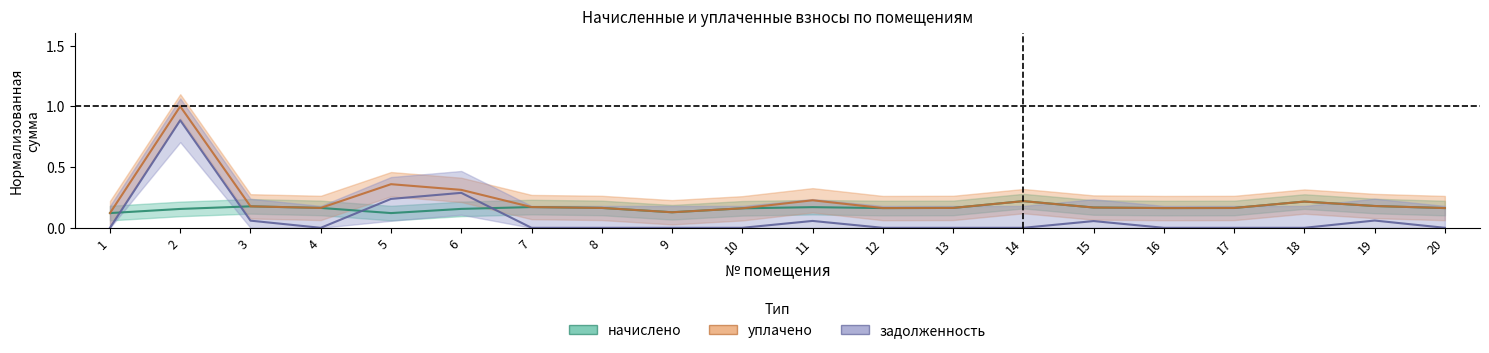

True or false: задолженность has more than 2 points higher than both neighbors.

True